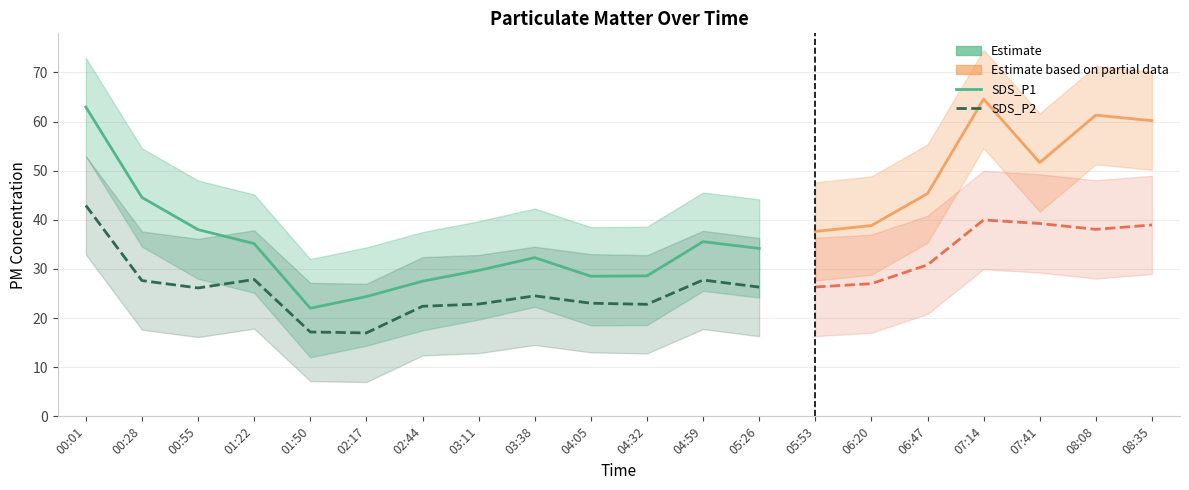

What is the sum of all SDS_P2 values?

568.7